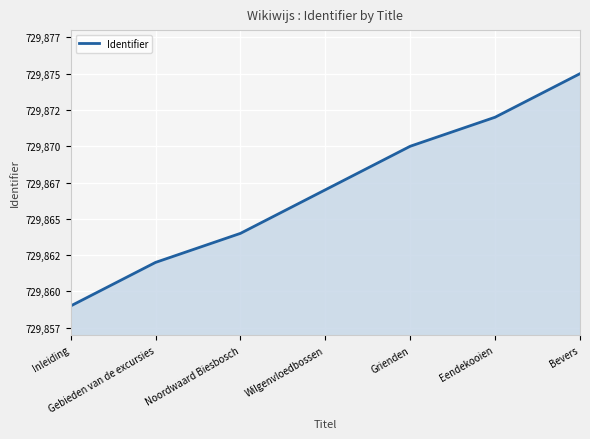

Reading left to right, transcribe all the data shown in this chart.

Inleiding=729859	Gebieden van de excursies=729862	Noordwaard Biesbosch=729864	Wilgenvloedbossen=729867	Grienden=729870	Eendekooien=729872	Bevers=729875